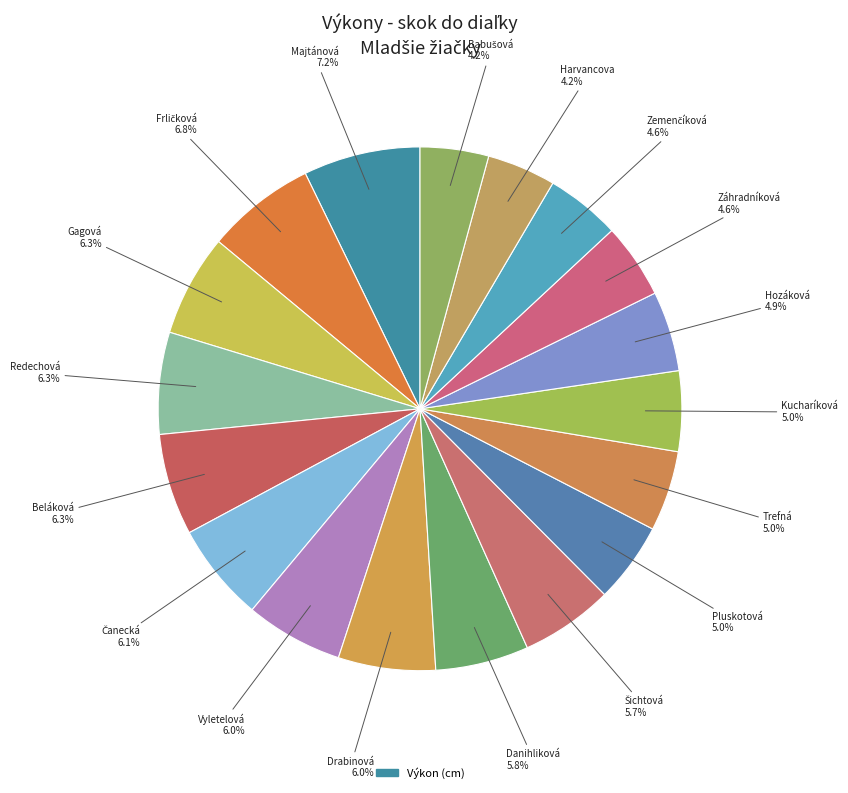

Count the number of slices in the pie.

18